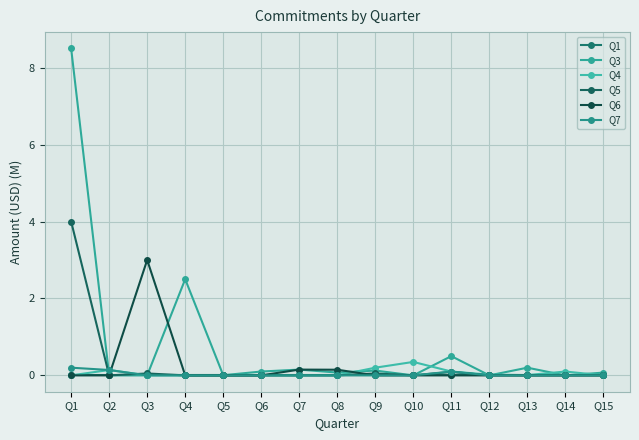

List the series in order of their peak value, highest first.

Q3, Q5, Q6, Q4, Q7, Q1